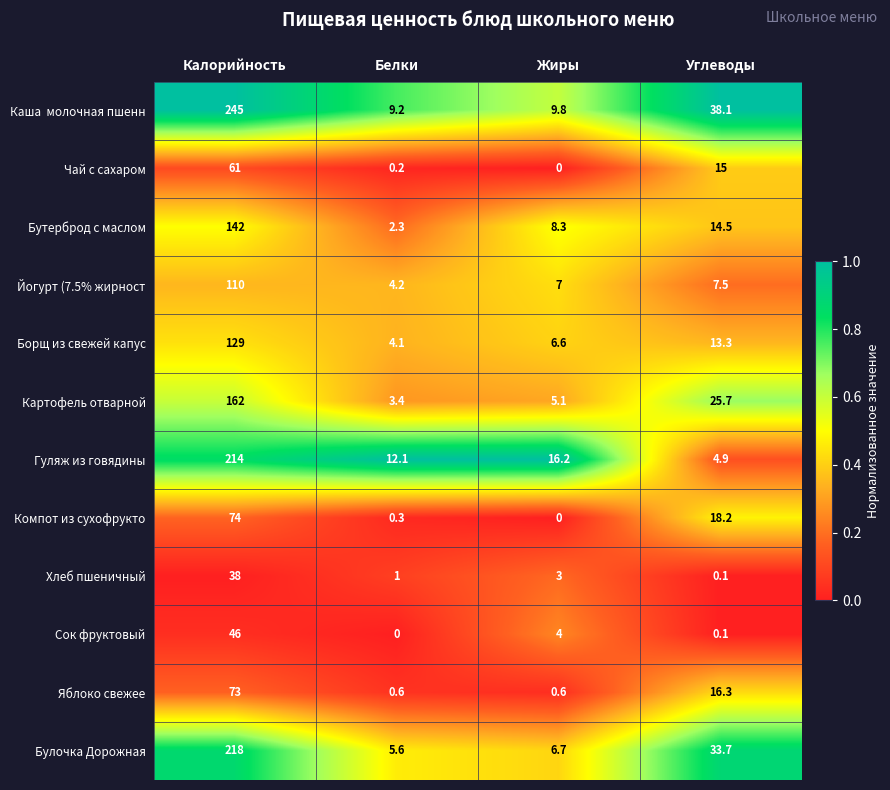

What is the total value across all series at Калорийность?

1512.0